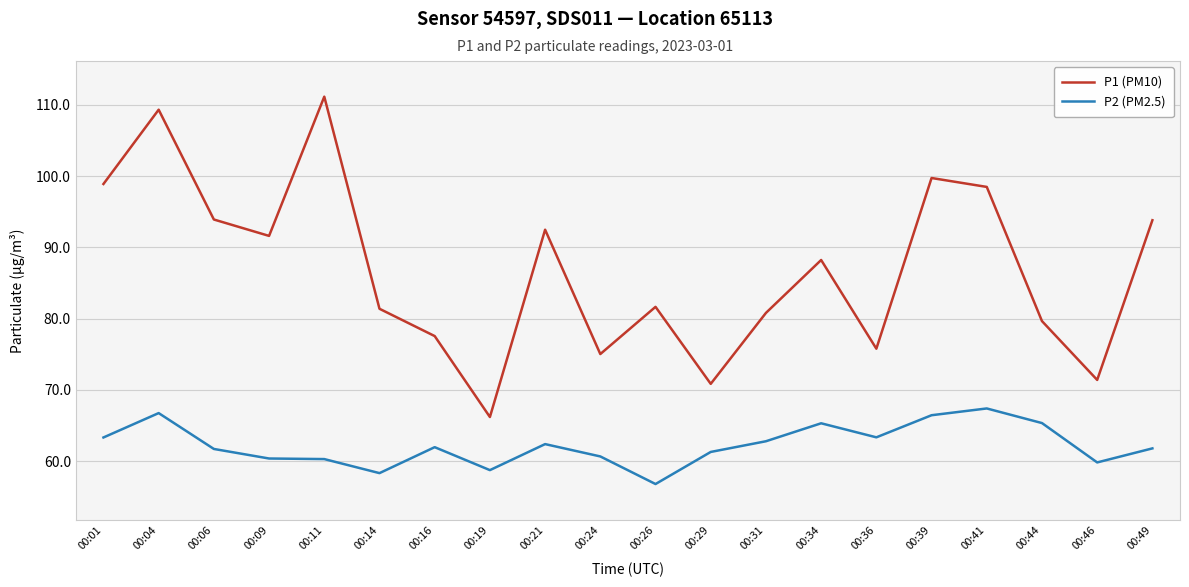

Where is P1 (PM10) nearest to the value 88?

00:34